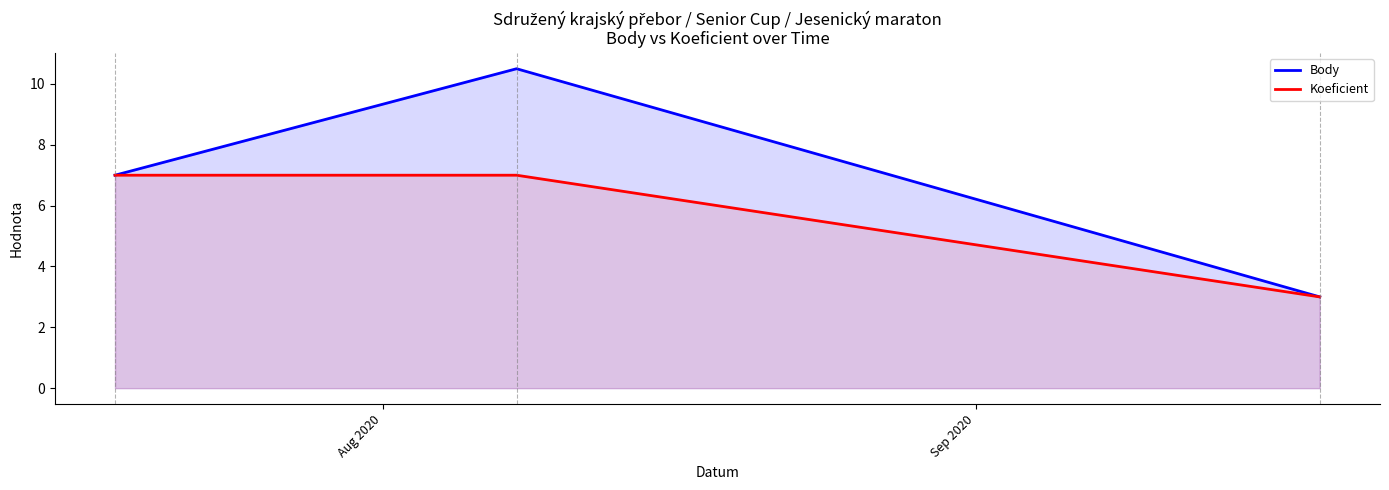

How many lines are shown in the chart?

2